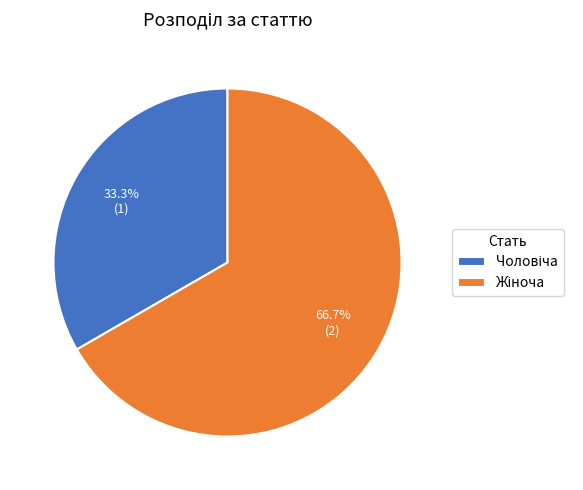

Does any single category account for the majority?

Yes